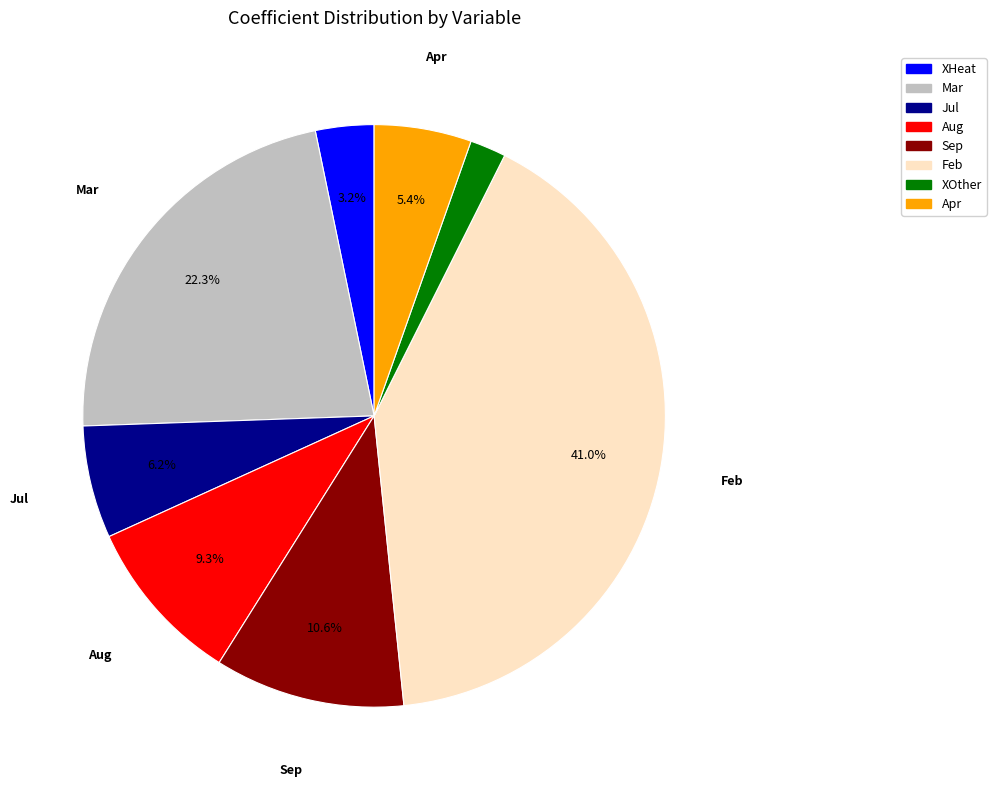

Combined, what portion of the pie is Sep and Jul?

16.8%